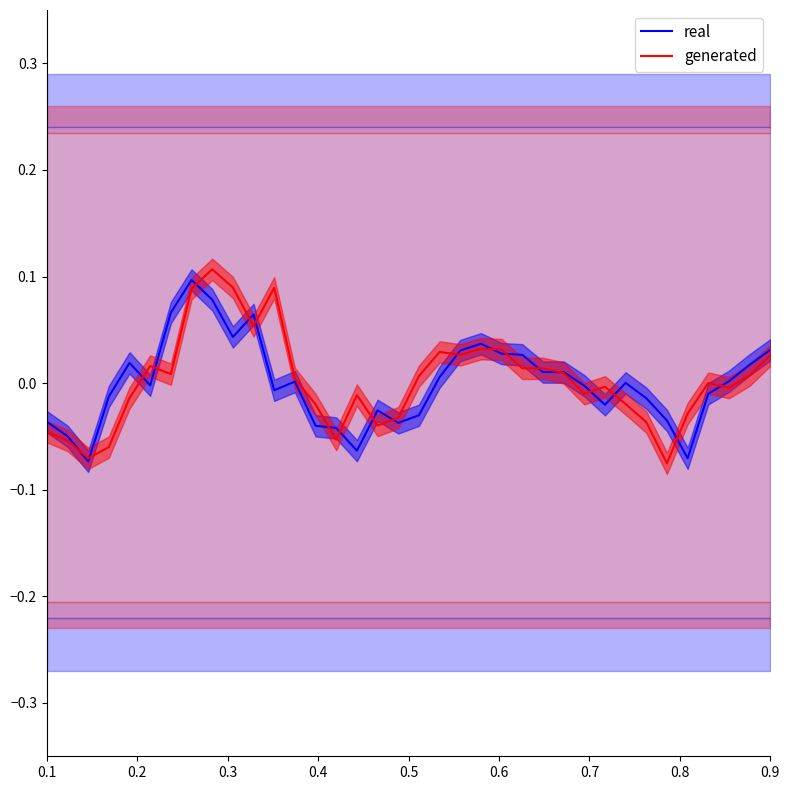

How many series are shown in this chart?

2